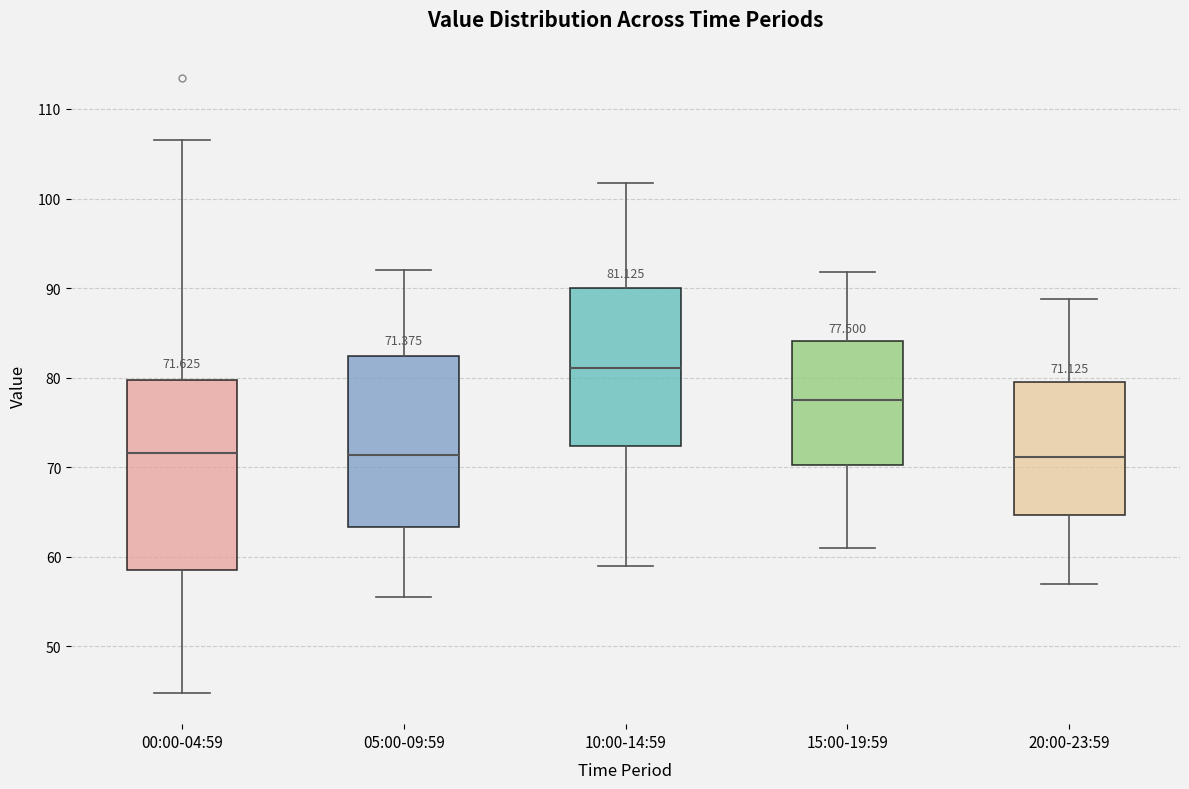

Which box is the tallest, from its lower edge to its upper edge?

00:00-04:59